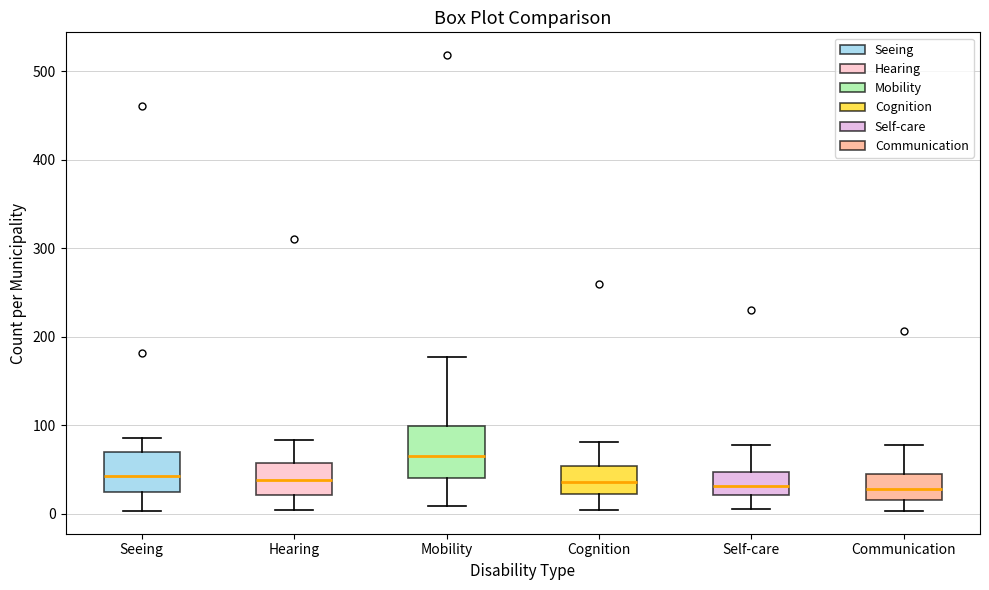

Reading left to right, transcribe this box plot: for each box, give where its median line is, the range the box spans, and where its two whiskers end, as read against the y-axis. The values are not printed on the chart, so give them approximately, as read against the axis.

Seeing: median 40, box 20 to 70, whiskers 0 to 90
Hearing: median 40, box 20 to 60, whiskers 0 to 80
Mobility: median 70, box 40 to 100, whiskers 10 to 180
Cognition: median 40, box 20 to 50, whiskers 0 to 80
Self-care: median 30, box 20 to 50, whiskers 10 to 80
Communication: median 30, box 20 to 40, whiskers 0 to 80